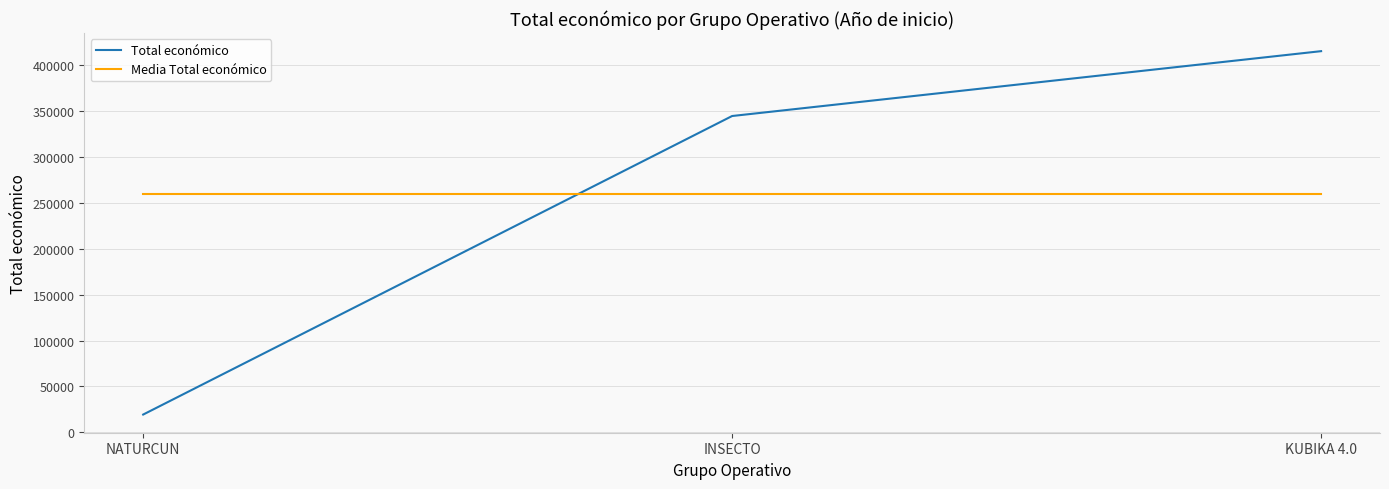

Reading right to left, list all the values displayed in this chart.

Total económico: 414788	344243	19478
Media Total económico: 259503	259503	259503